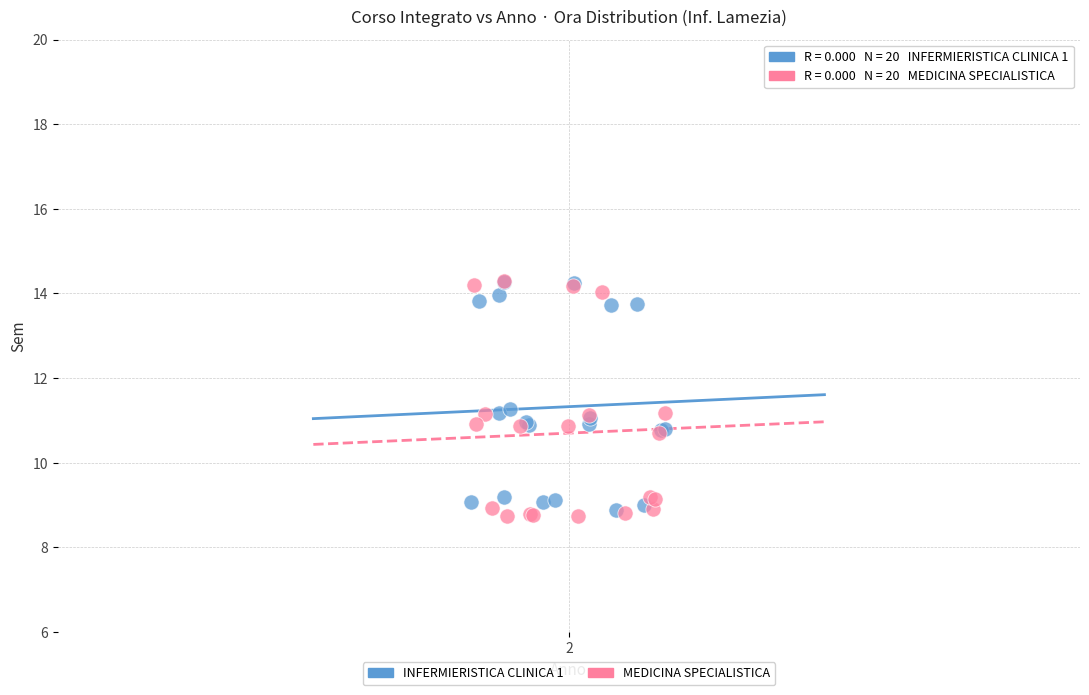

Which series reaches the minimum Y coordinate?

MEDICINA SPECIALISTICA